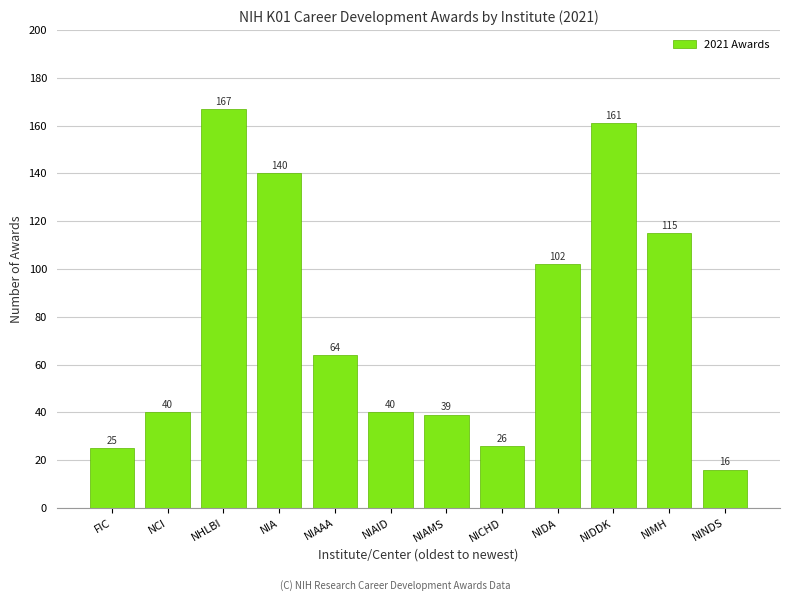

What is the label of the 5th bar from the left?

NIAAA